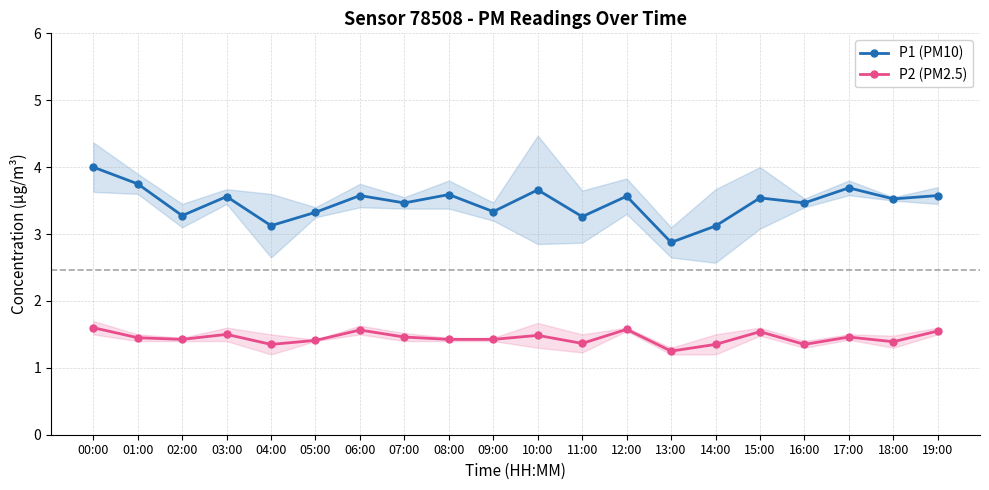

Rank the series by their maximum value, from highest to lowest.

P1 (PM10), P2 (PM2.5)